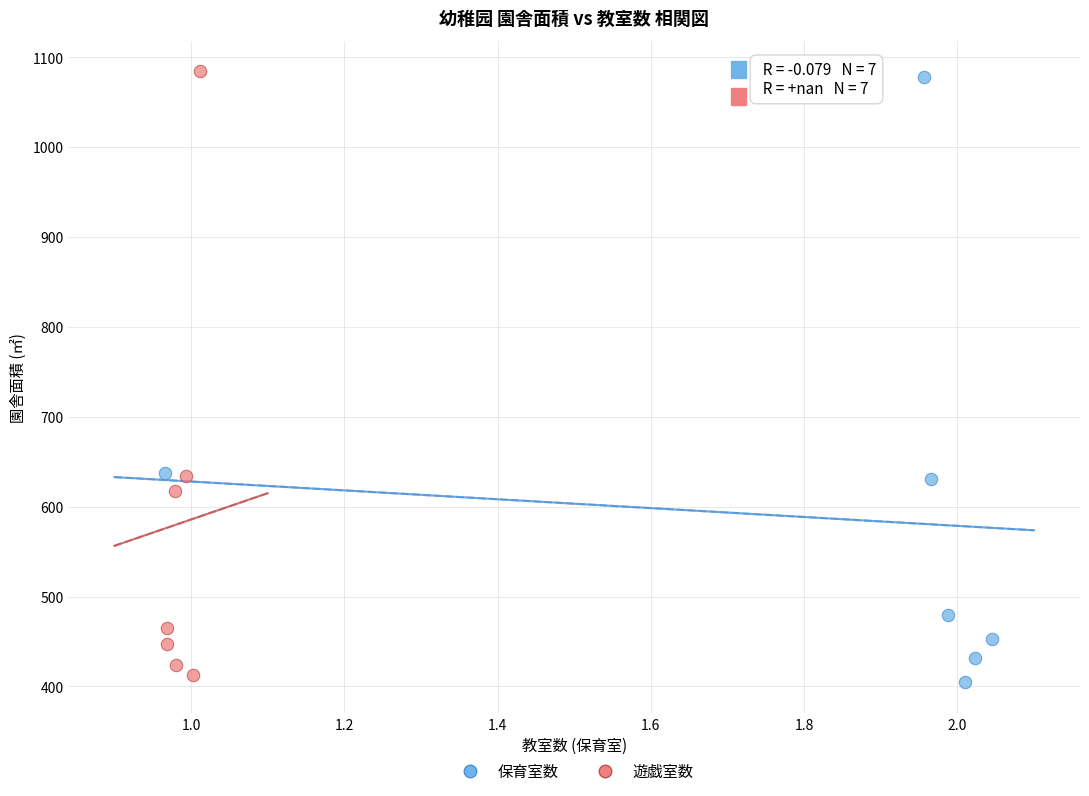

Which series reaches the maximum Y coordinate?

遊戯室数